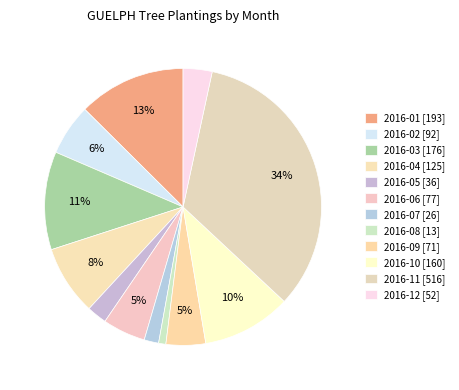

Count the number of slices in the pie.

12